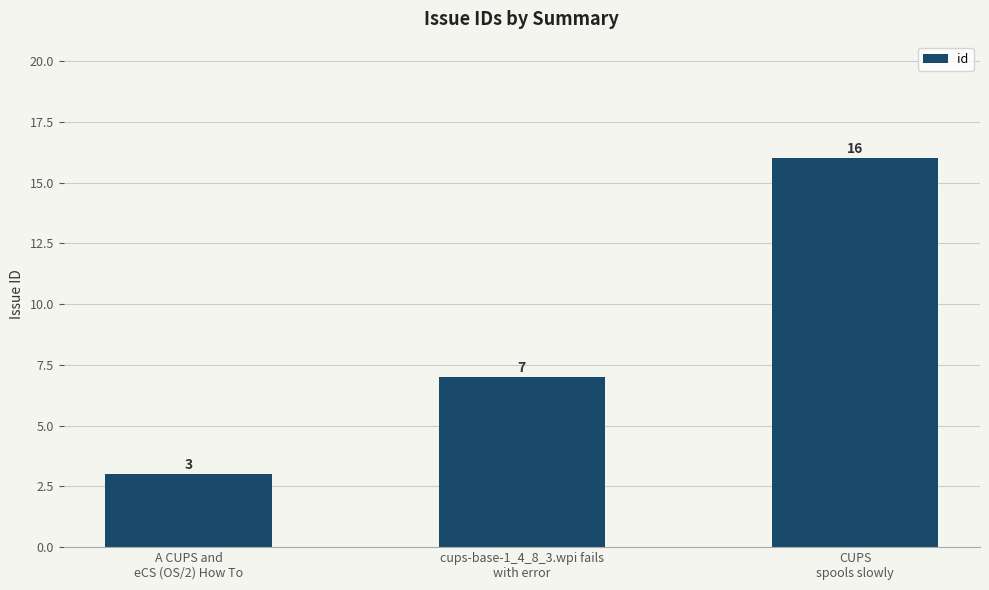

Rank the categories by value from highest to lowest.

CUPS
spools slowly, cups-base-1_4_8_3.wpi fails
with error, A CUPS and
eCS (OS/2) How To